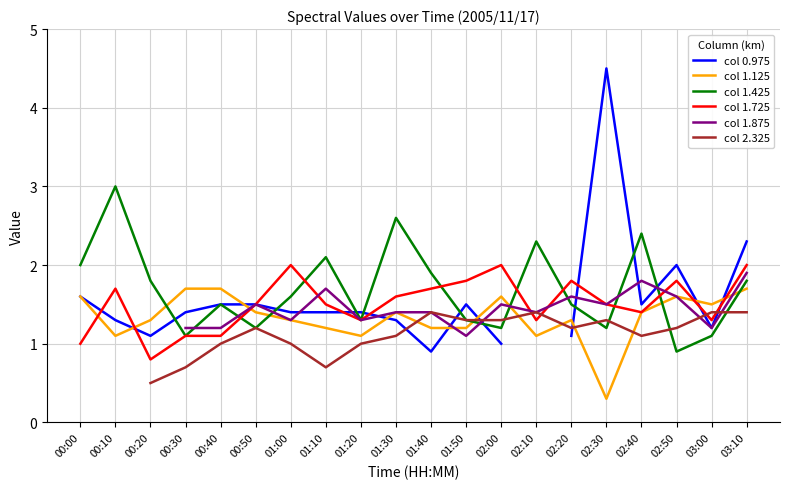

After their last crossing, which series has the higher values: col 1.125 or col 1.725?

col 1.725